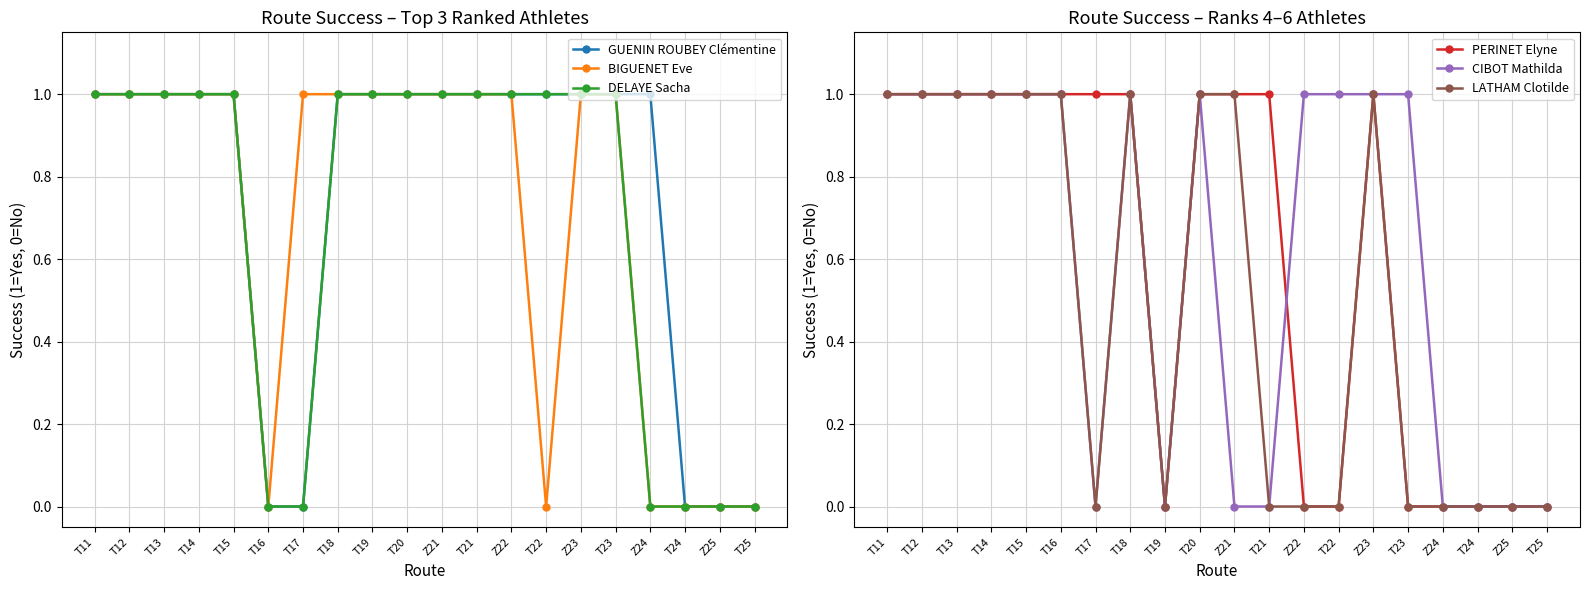

What is the total value across all series at T17?

2